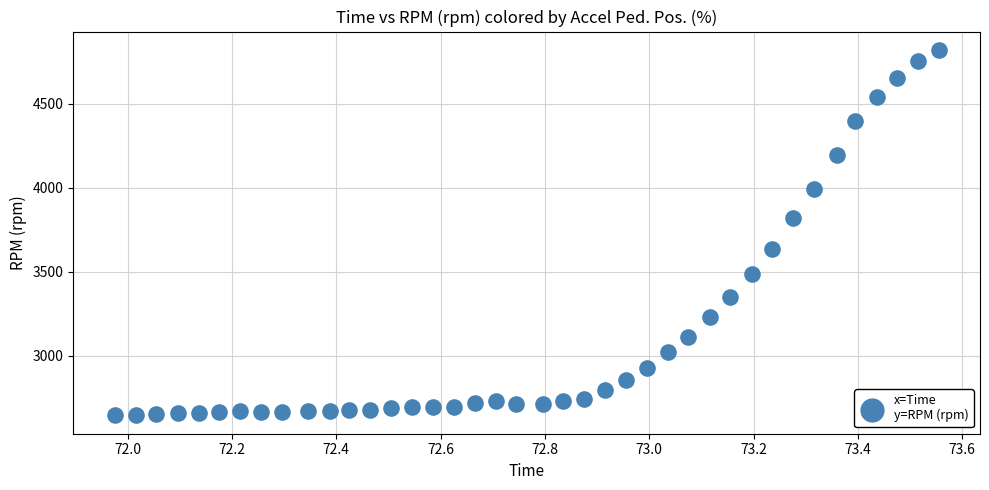

What is the range of Y values (max minus min)?

2174